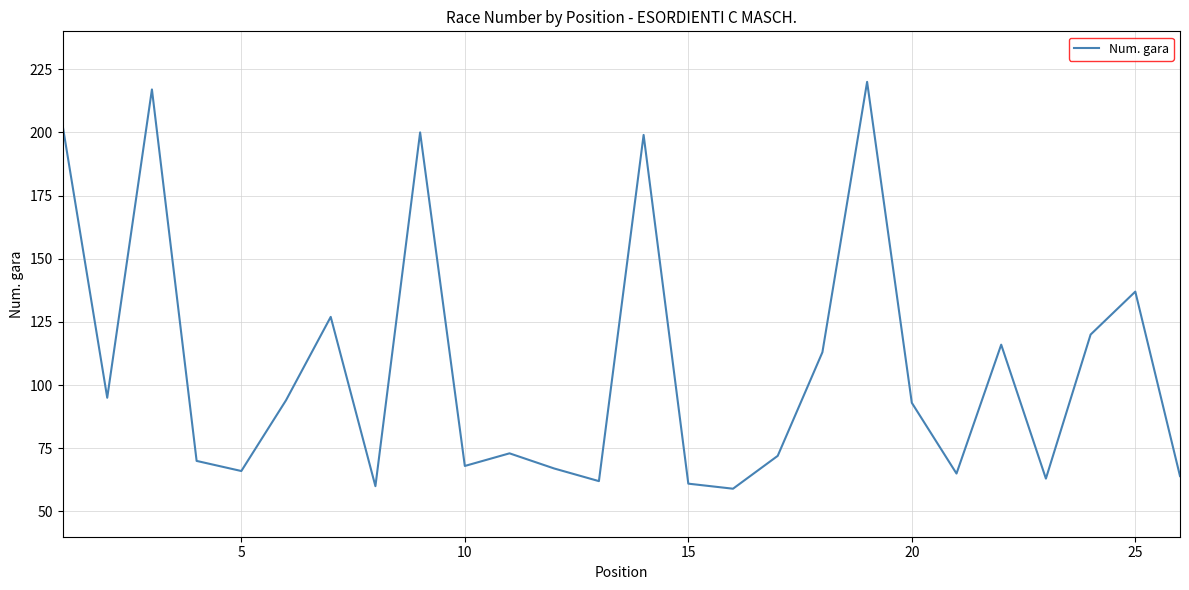

What is the maximum value shown in the chart?

220